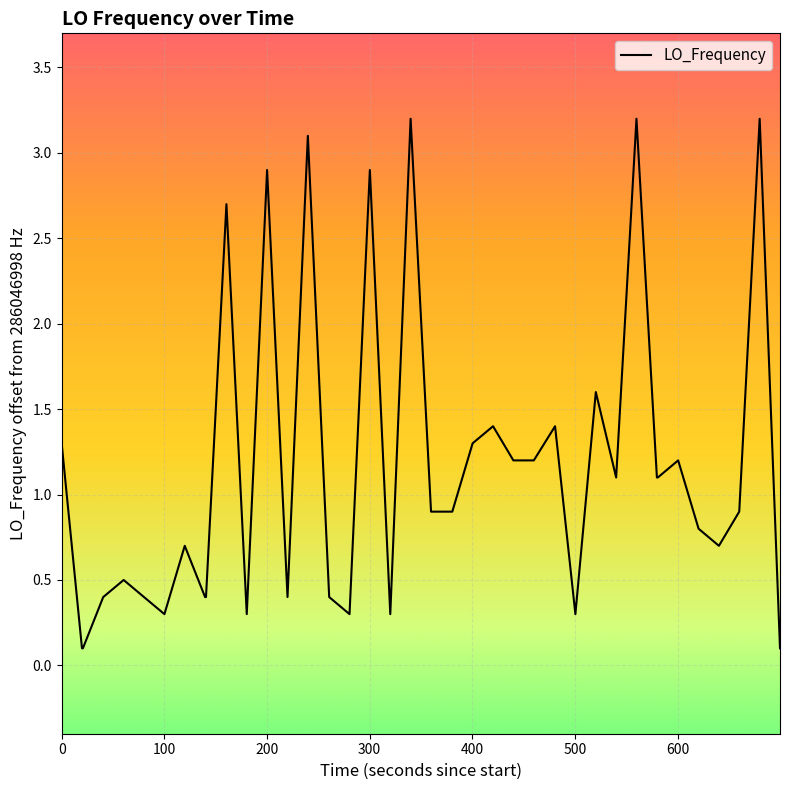

How many lines are shown in the chart?

1